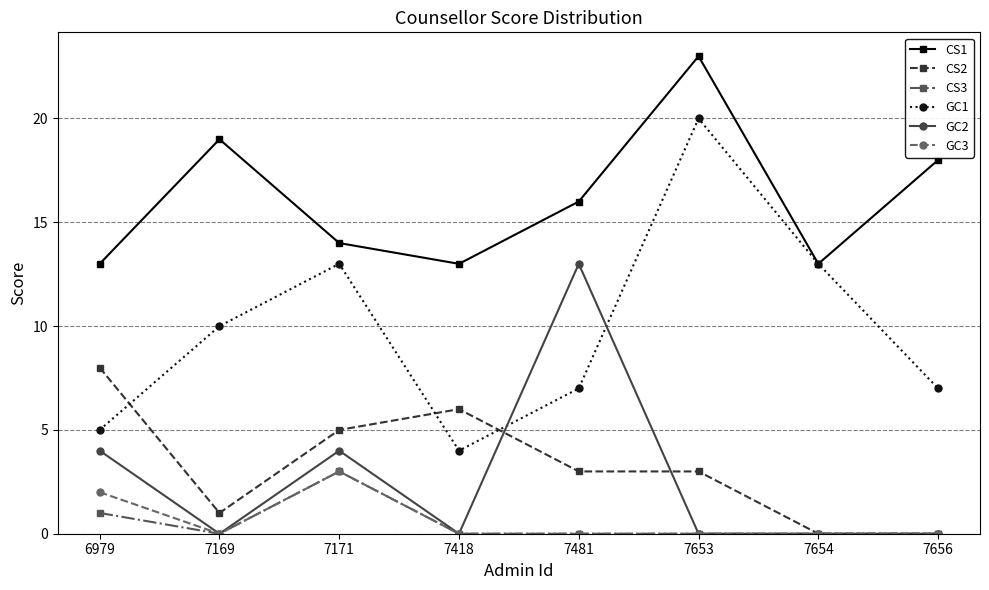

Count the number of data series in this chart.

6